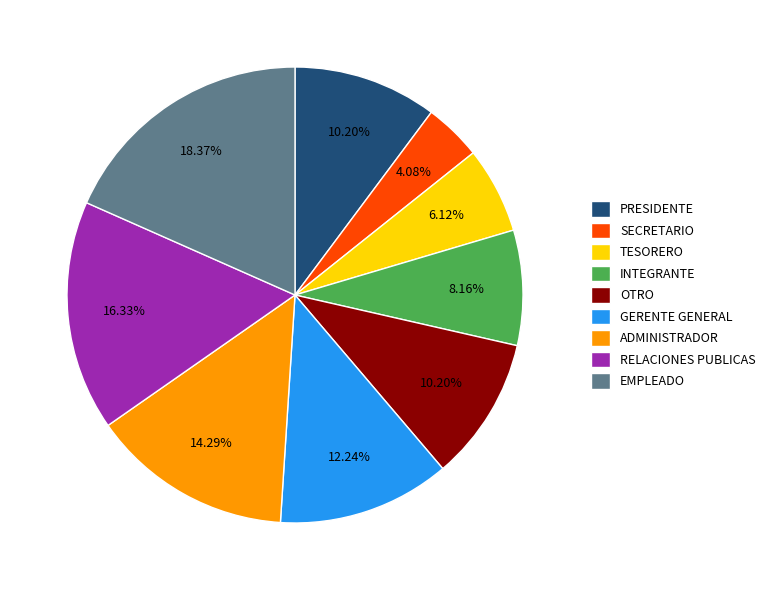

What percentage is NOT represented by OTRO?

89.8%